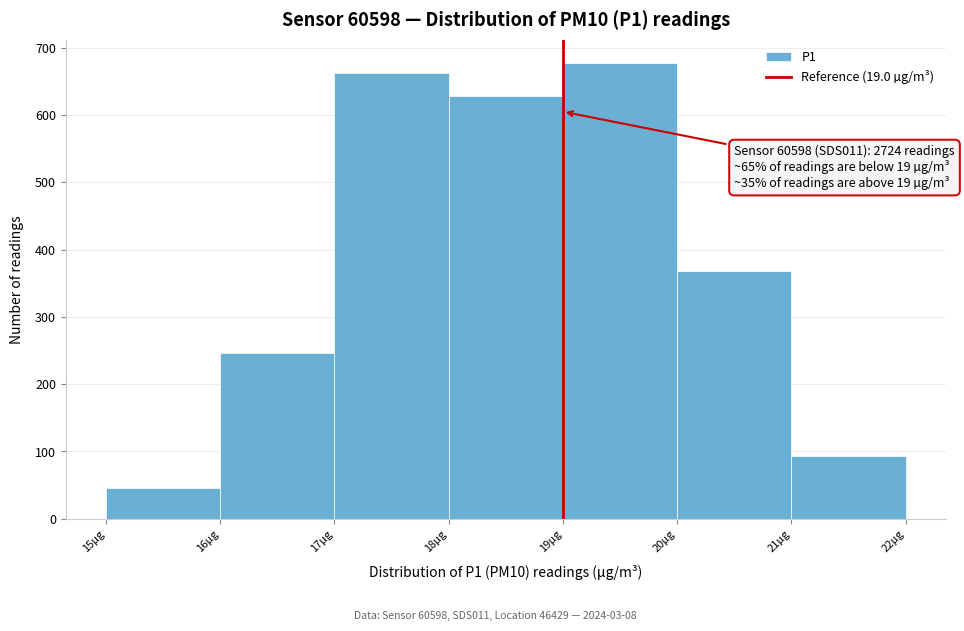

Over which range of the x-axis is the bar tallest?

19 to 20